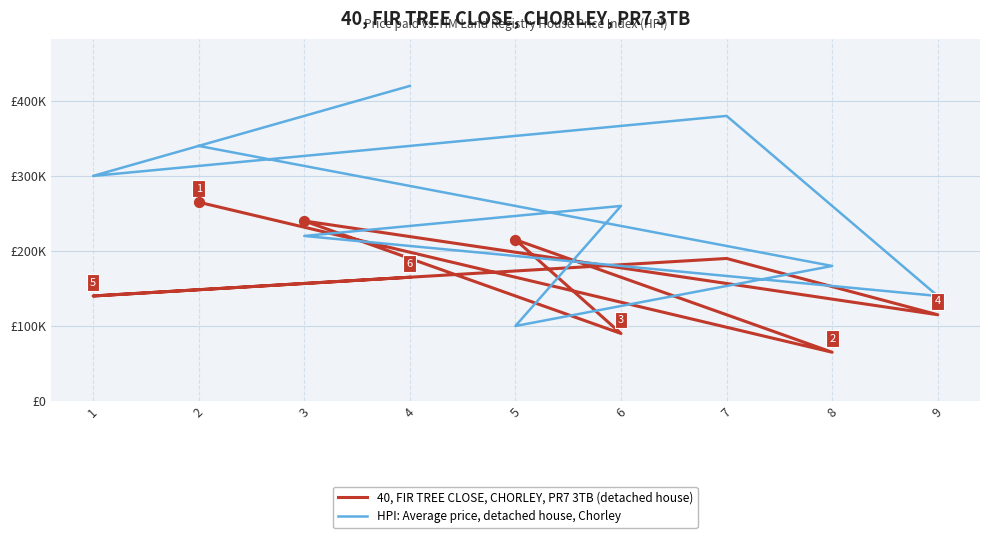

What is the total value across all series at 1?

440000